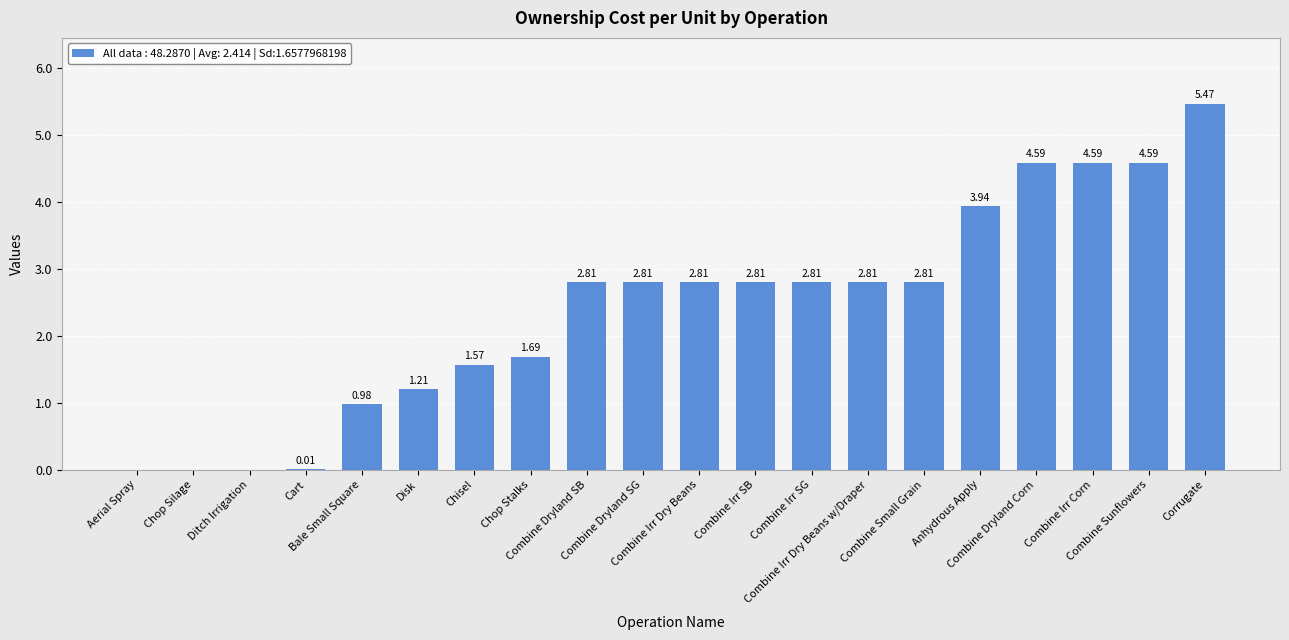

Where does the data first go above 2?

Combine Dryland SB